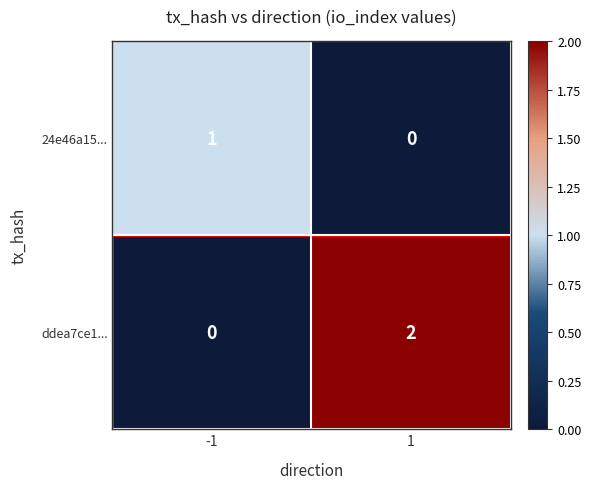

Between -1 and 1, which series saw the biggest shift?

ddea7ce1...